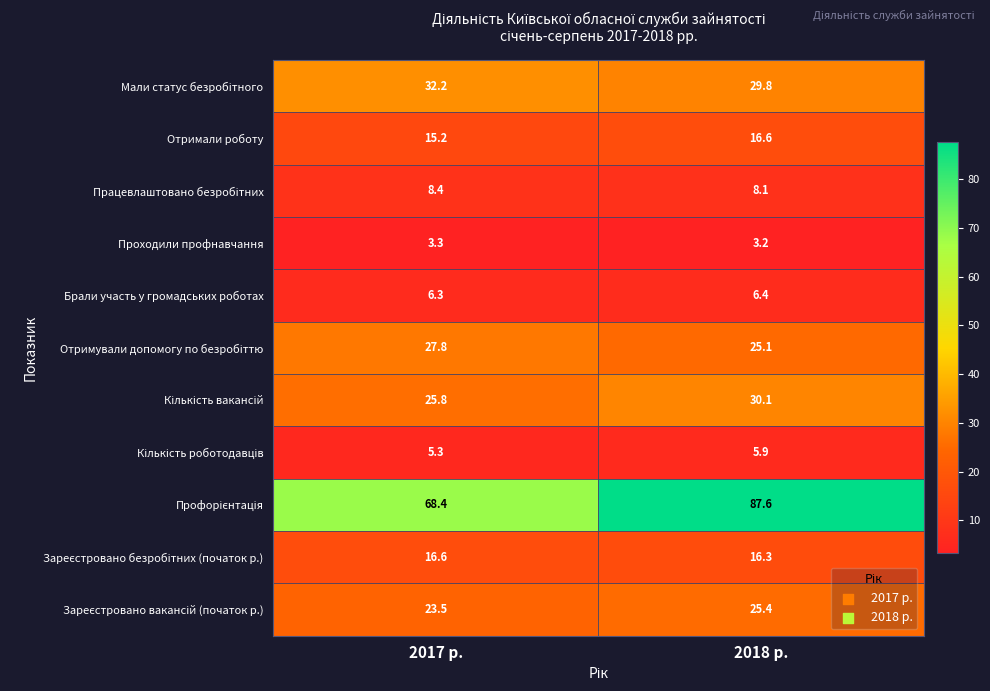

True or false: Брали участь у громадських роботах has a value of 6.3 at 2017 р..

True